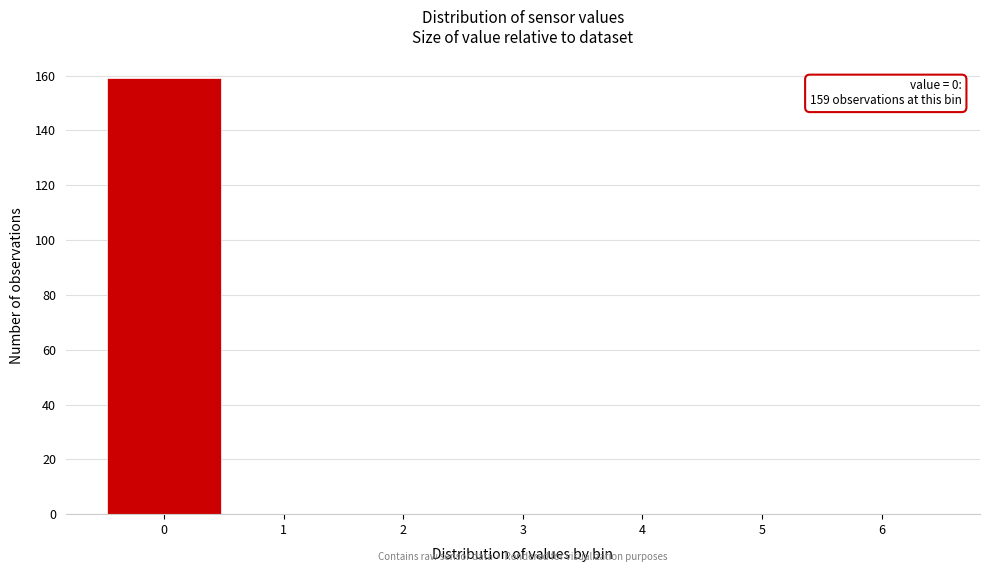

Over which range of the x-axis is the bar tallest?

-0.5 to 0.5